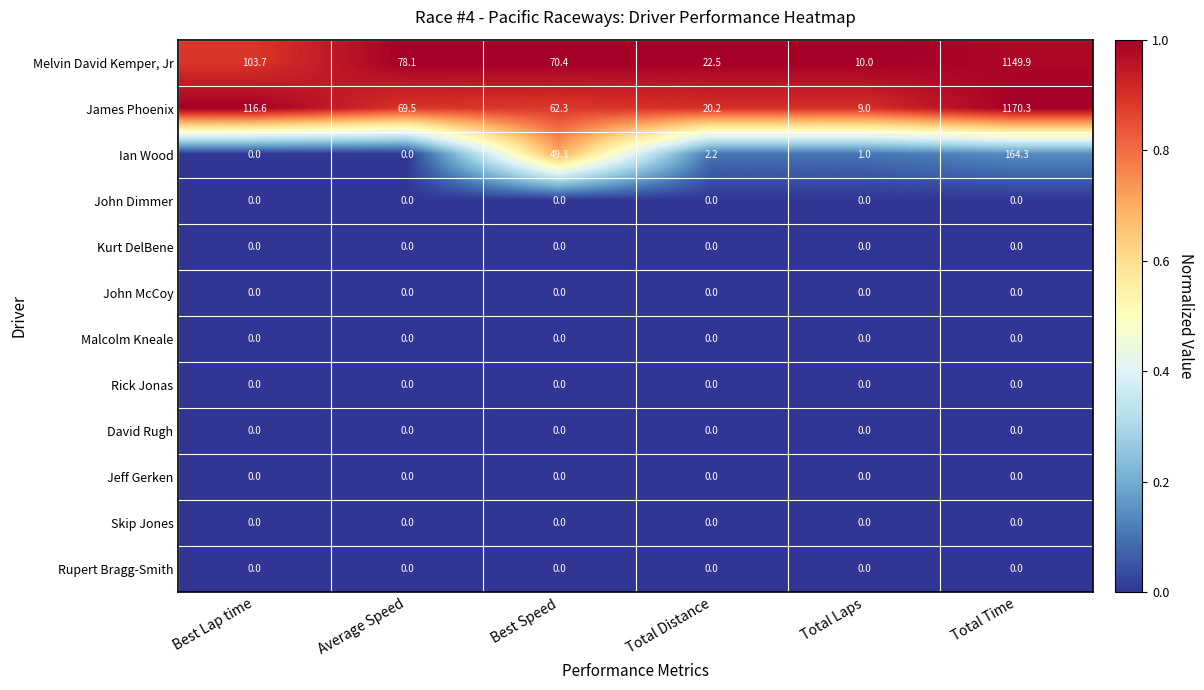

At how many categories does at least one series exceed 0?

6